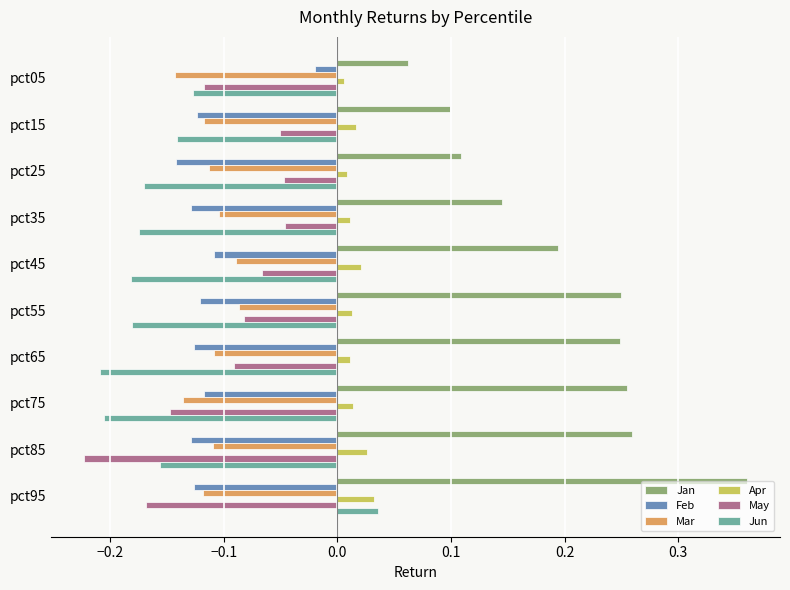

Which series has the largest total across all categories?

Jan